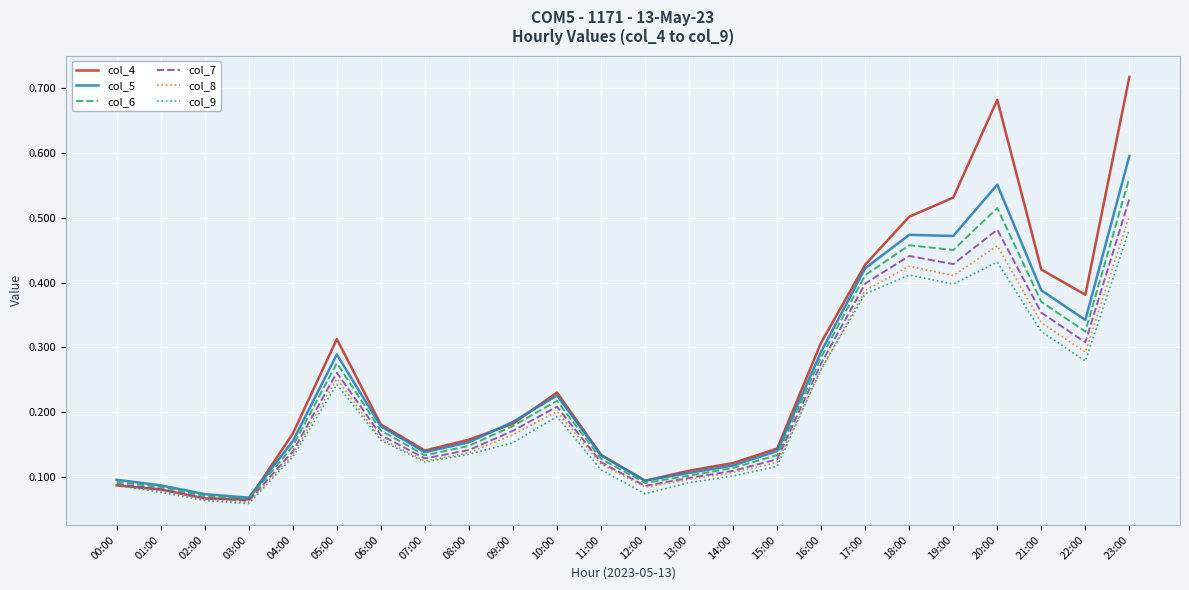

Which series has the largest range (max minus min)?

col_4